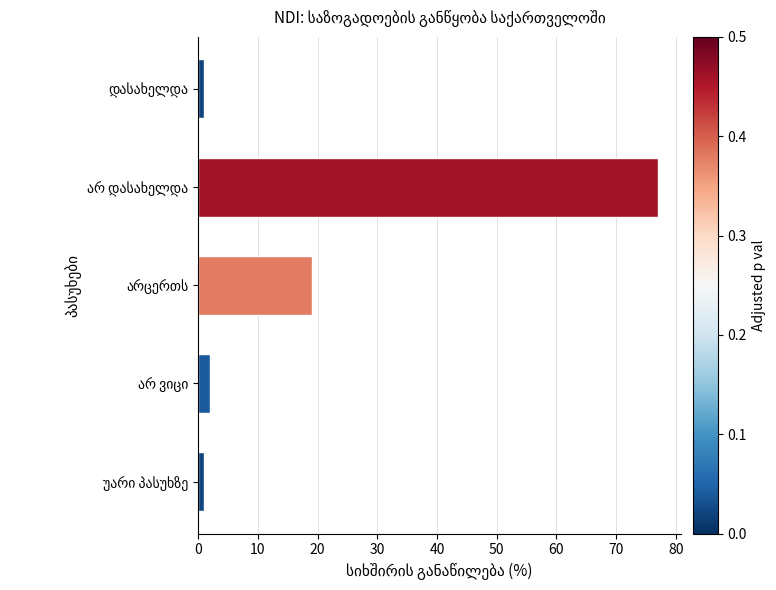

What is the value of the 3rd bar from the top?

19